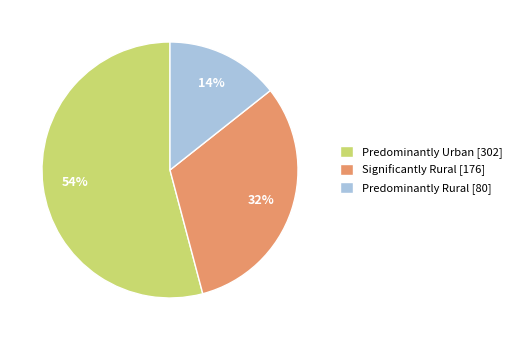

To the nearest percent, what portion does Predominantly Rural represent?

14%